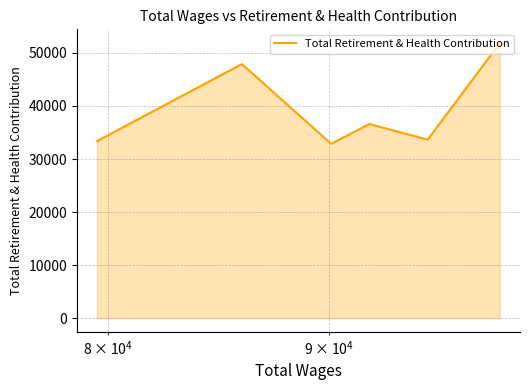

Count the number of data series in this chart.

1